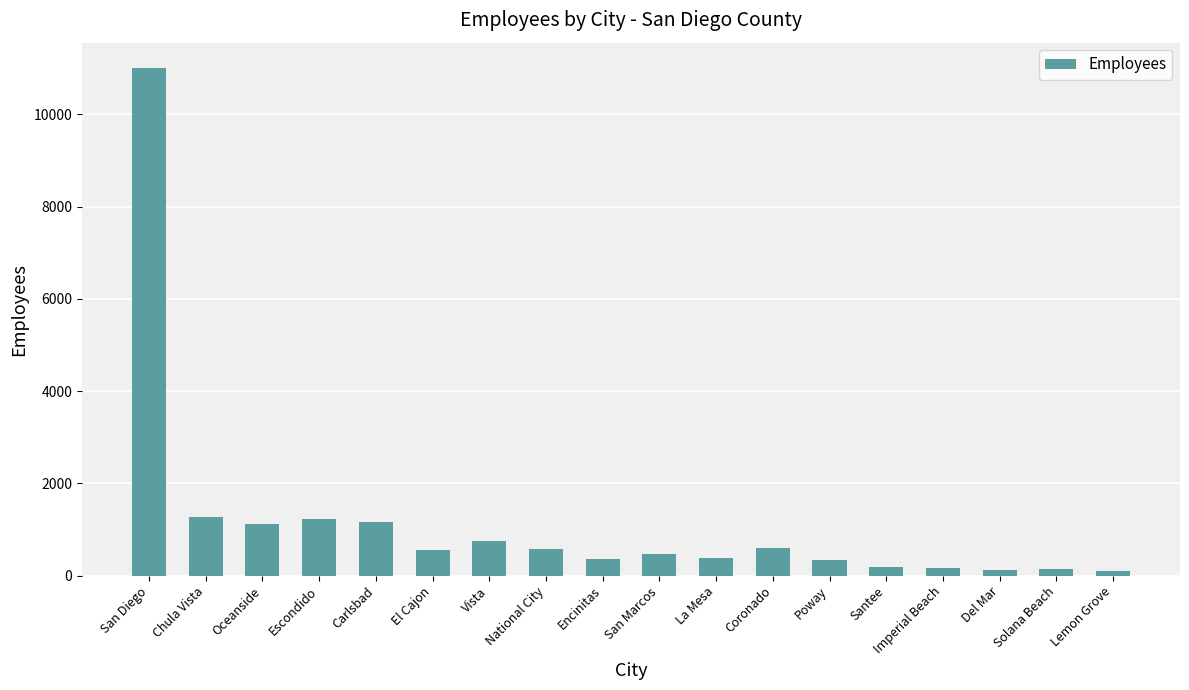

What is the greatest value displayed?

11000